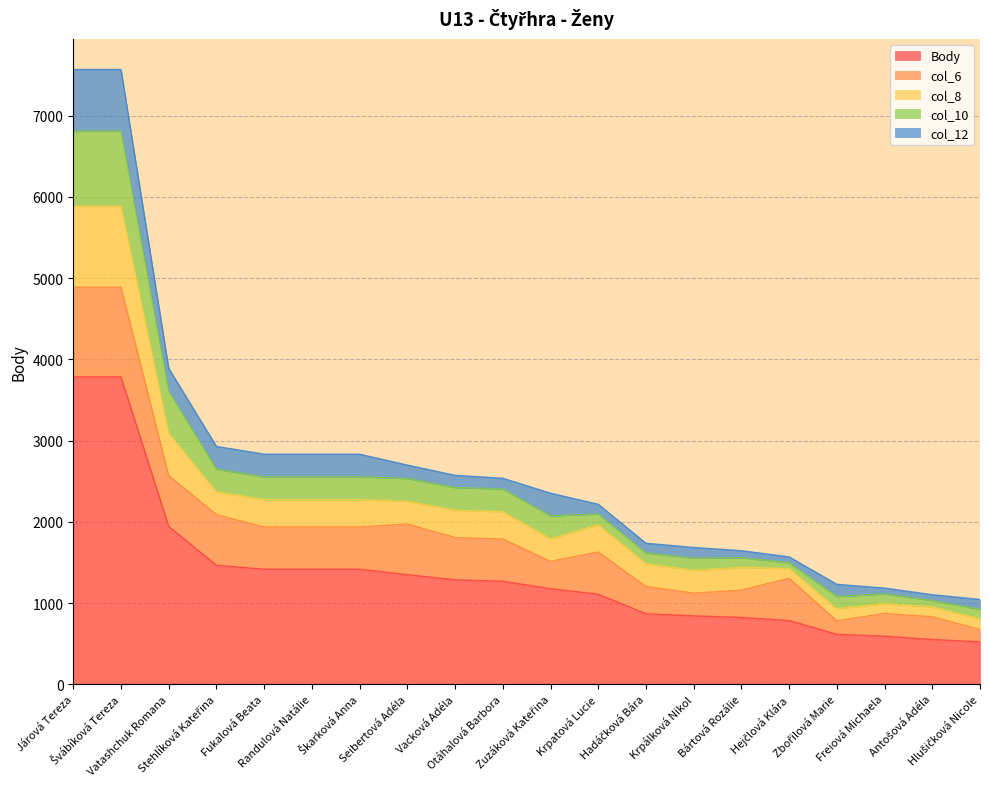

Which category has the highest value in the col_8 series?

Járová Tereza